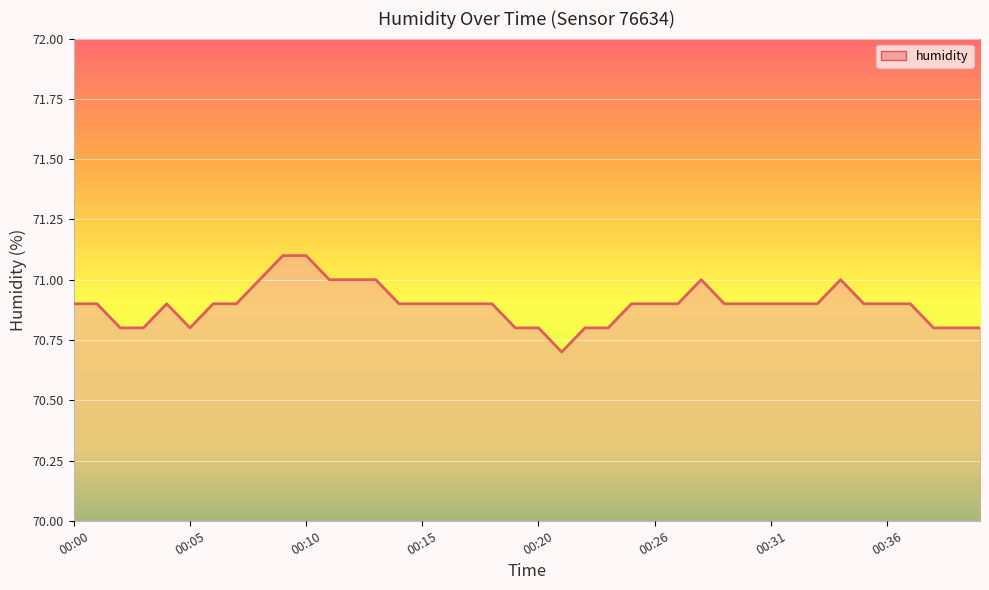

What is the difference between the maximum and minimum values?

0.4